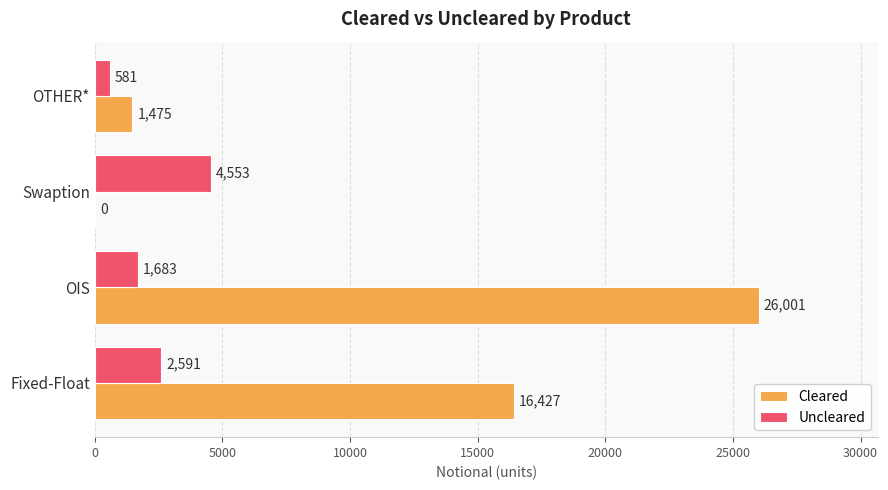

Which series has the widest spread of values?

Cleared